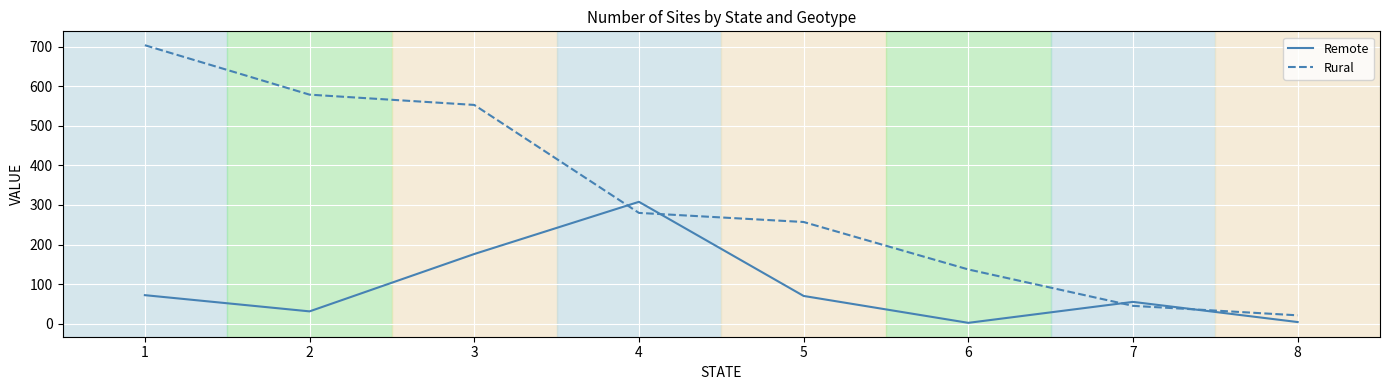

How many lines are shown in the chart?

2